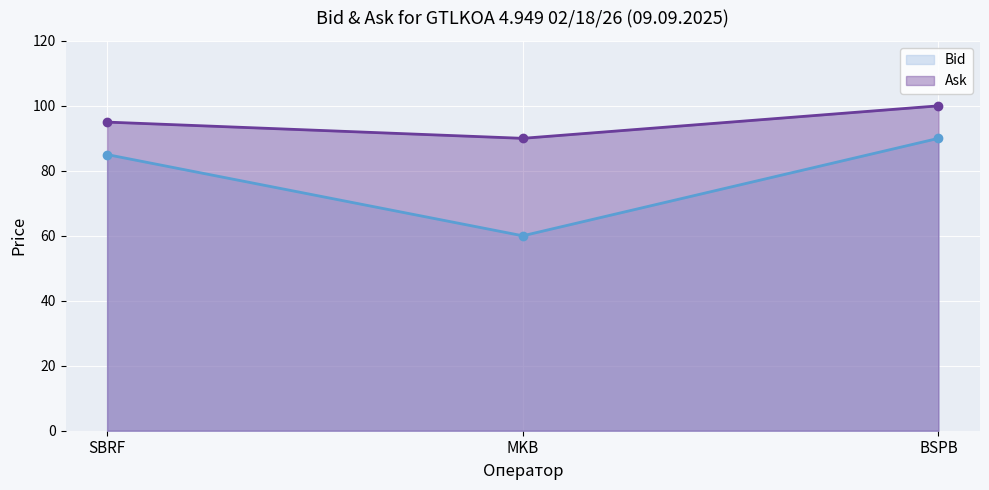

Which series has the largest total across all categories?

Ask